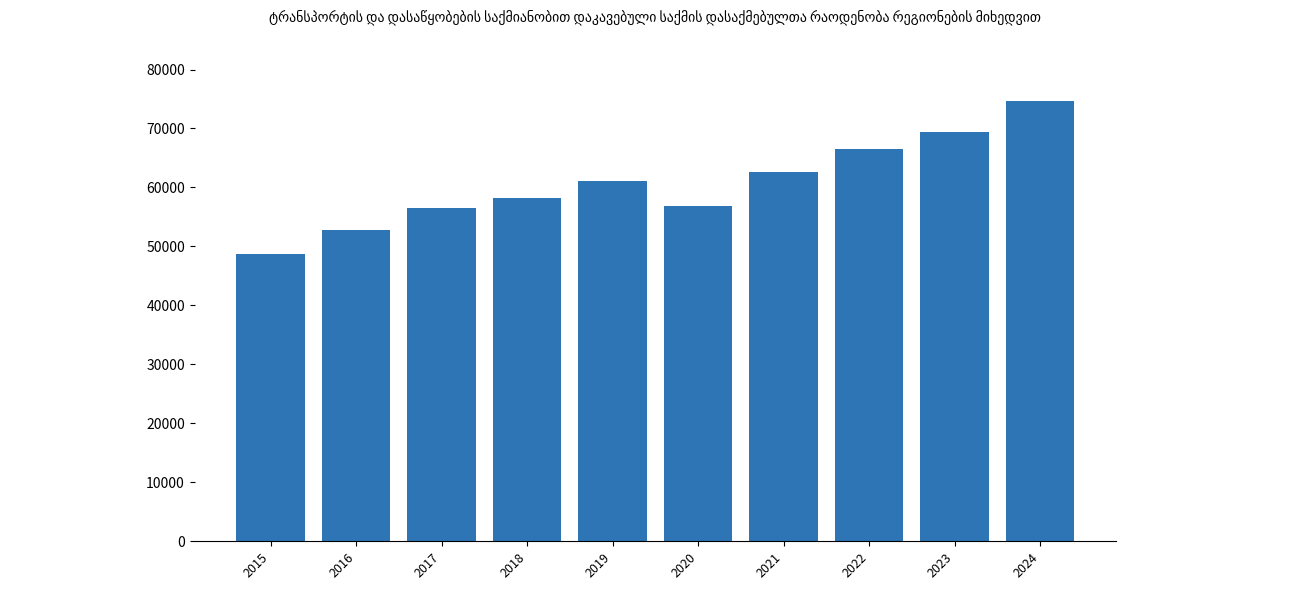

The chart shows a value of 13654.0 at 2016. True or false?

False